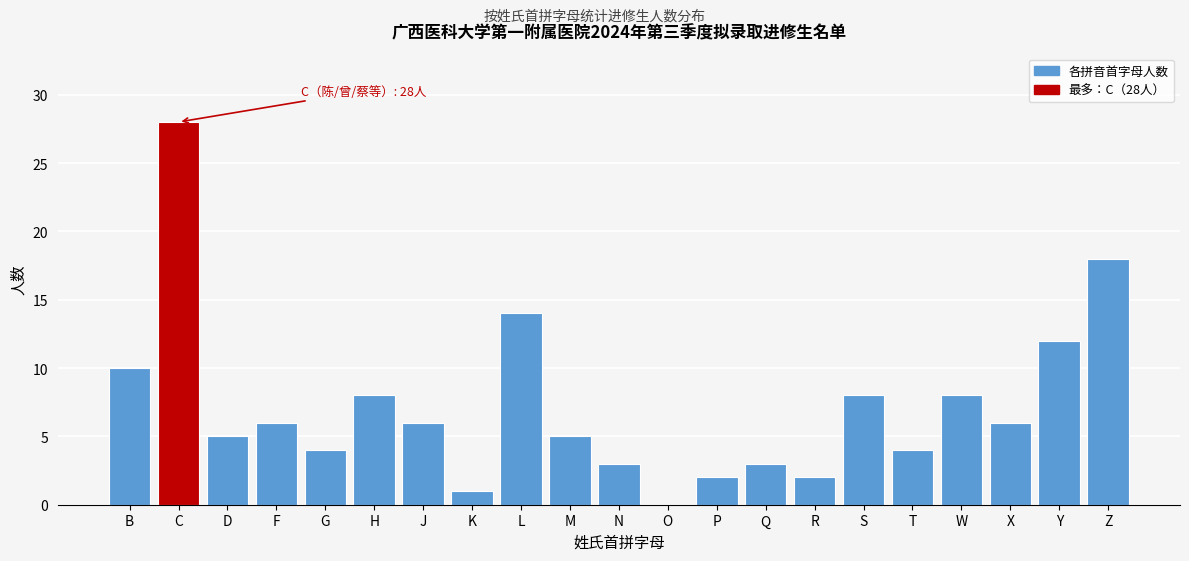

Reading left to right, list all the values displayed in this chart.

B=10	C=28	D=5	F=6	G=4	H=8	J=6	K=1	L=14	M=5	N=3	O=0	P=2	Q=3	R=2	S=8	T=4	W=8	X=6	Y=12	Z=18